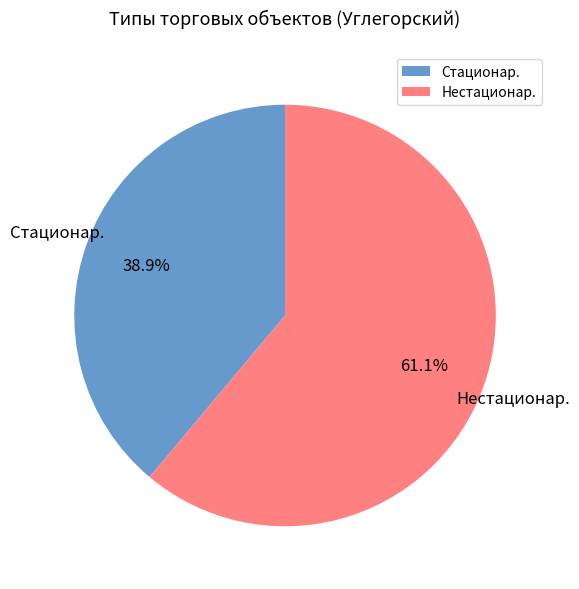

To the nearest percent, what is the difference between the largest and smallest slice percentages?

22%